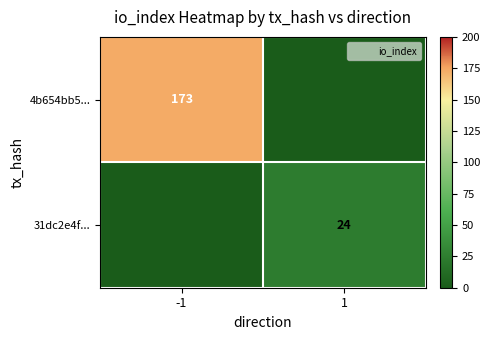

Which category has the highest value in the 31dc2e4f... series?

1